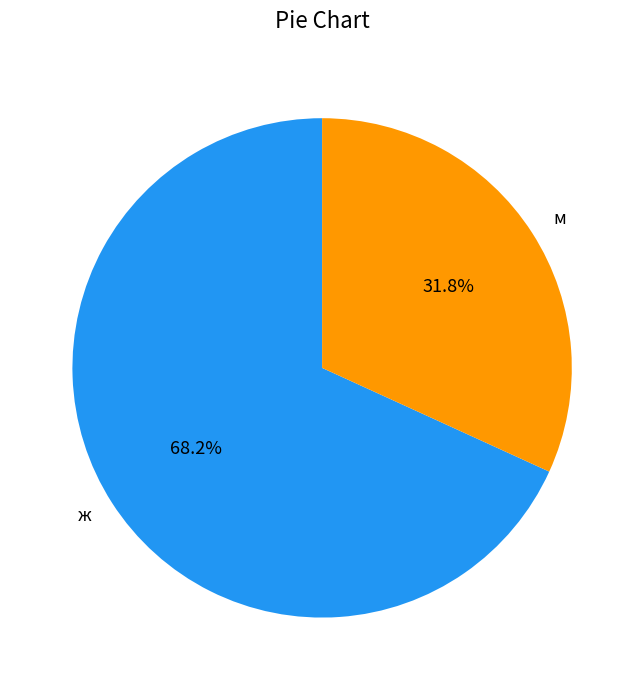

Count the number of slices in the pie.

2